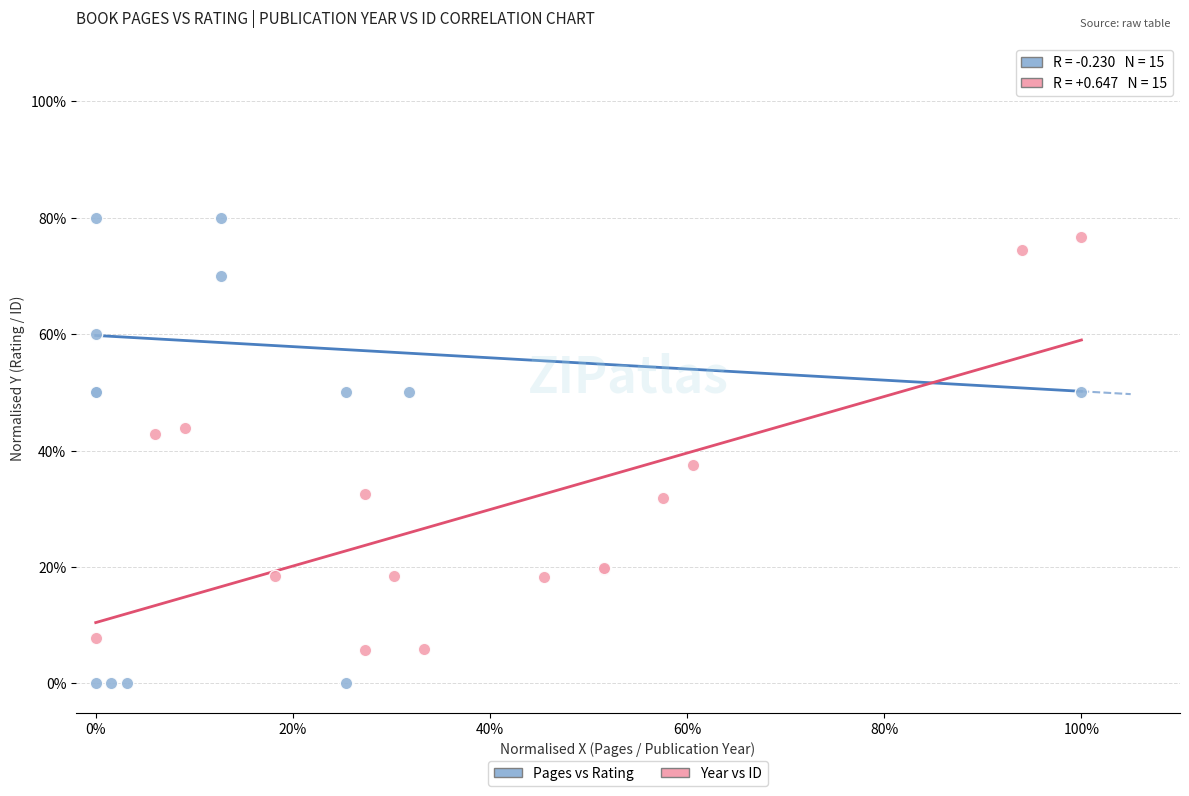

Which series contains the lowest Y value?

Pages vs Rating